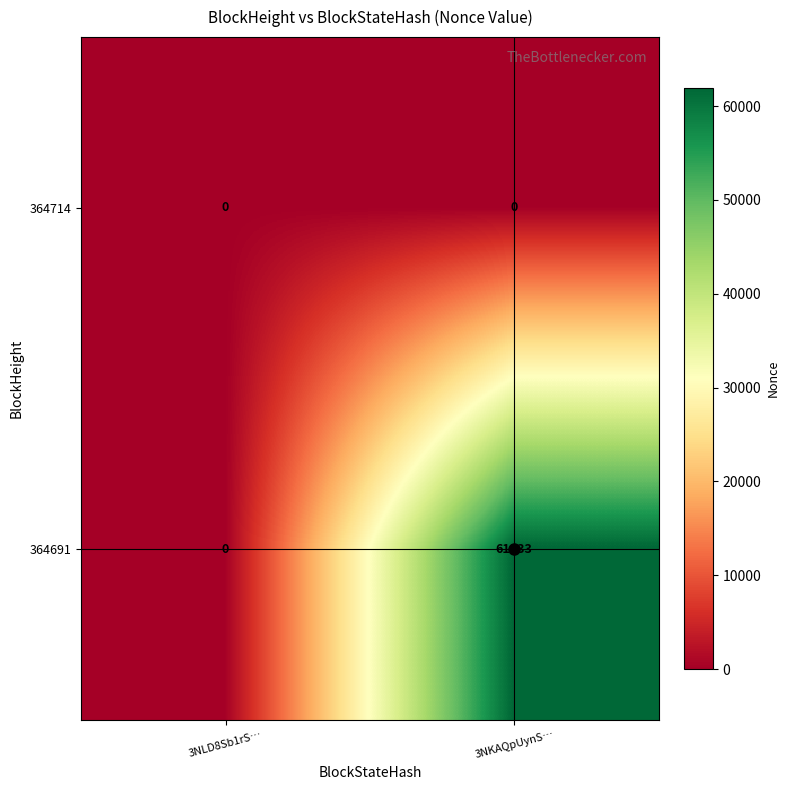

At which label is 364691 closest to 30966?

3NLD8Sb1rS…